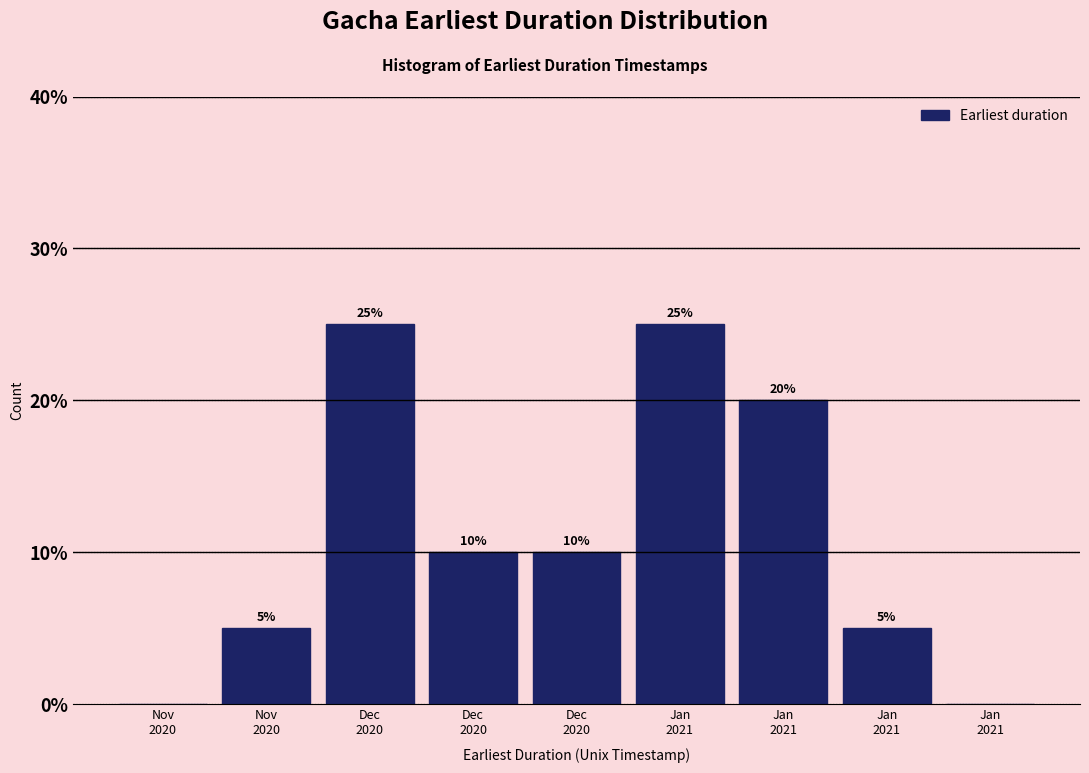

How many values are above zero?

7